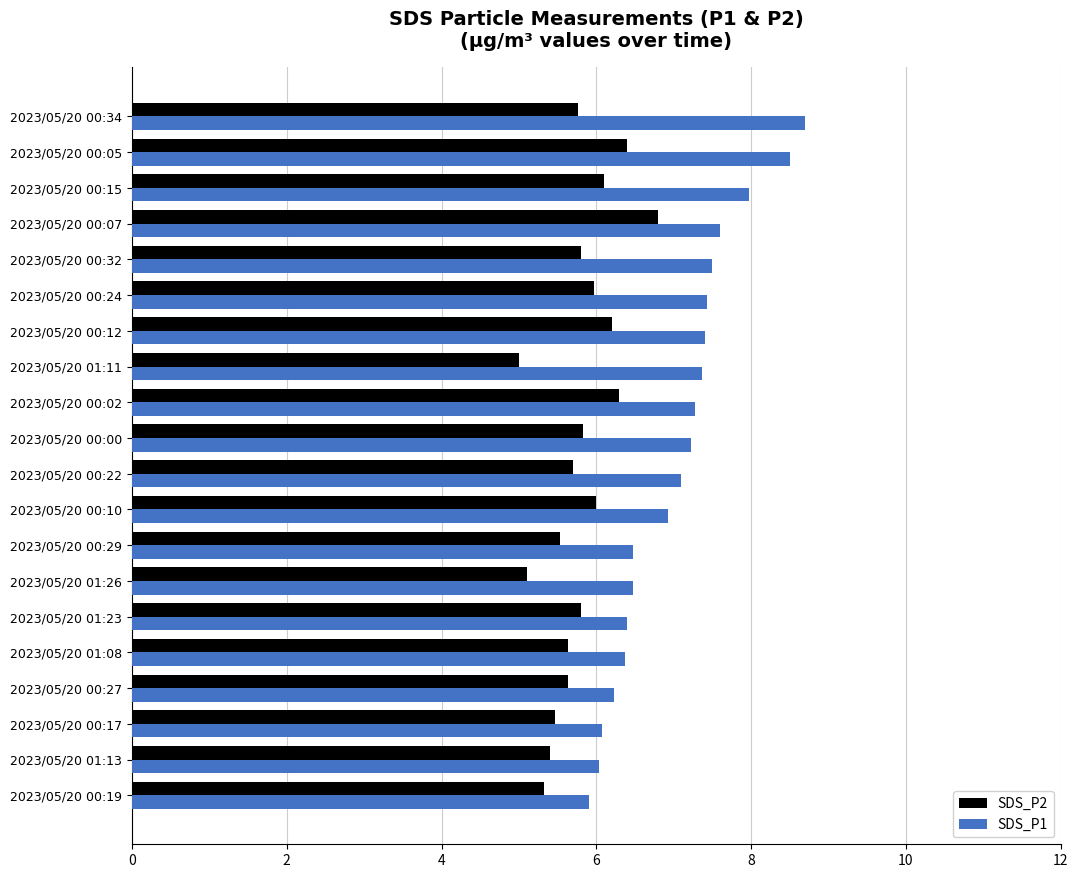

Which series has the largest range (max minus min)?

SDS_P1